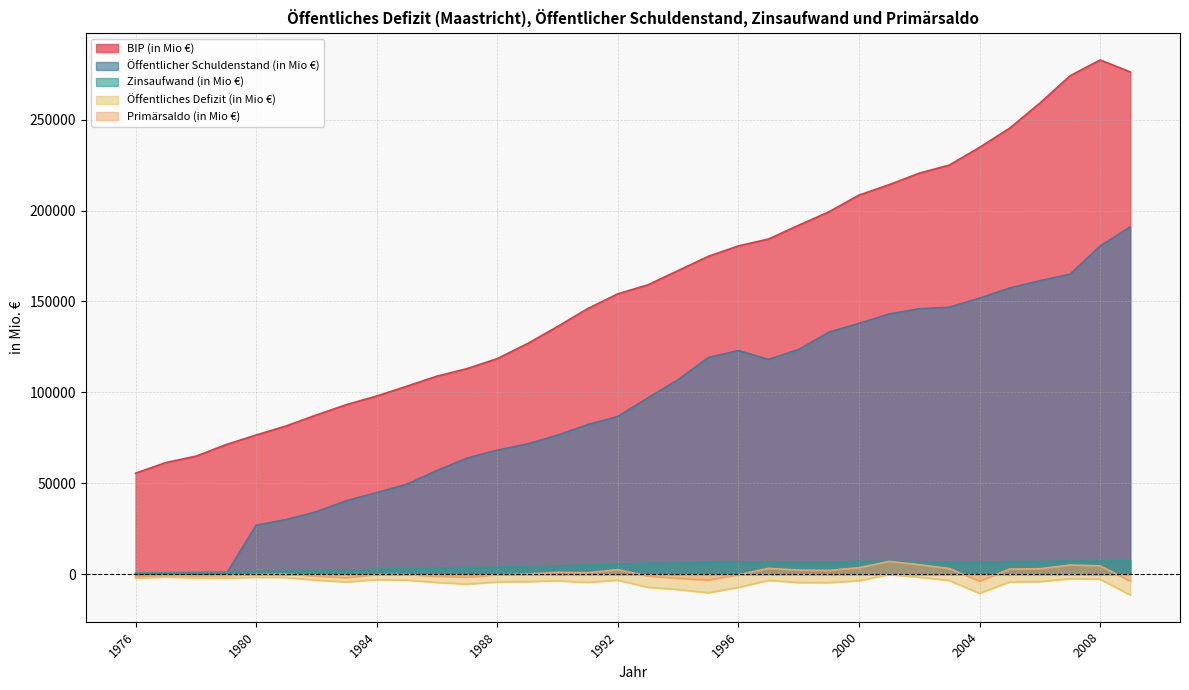

What is the difference between the second highest and minimum values in the BIP (in Mio €) series?

220551.2